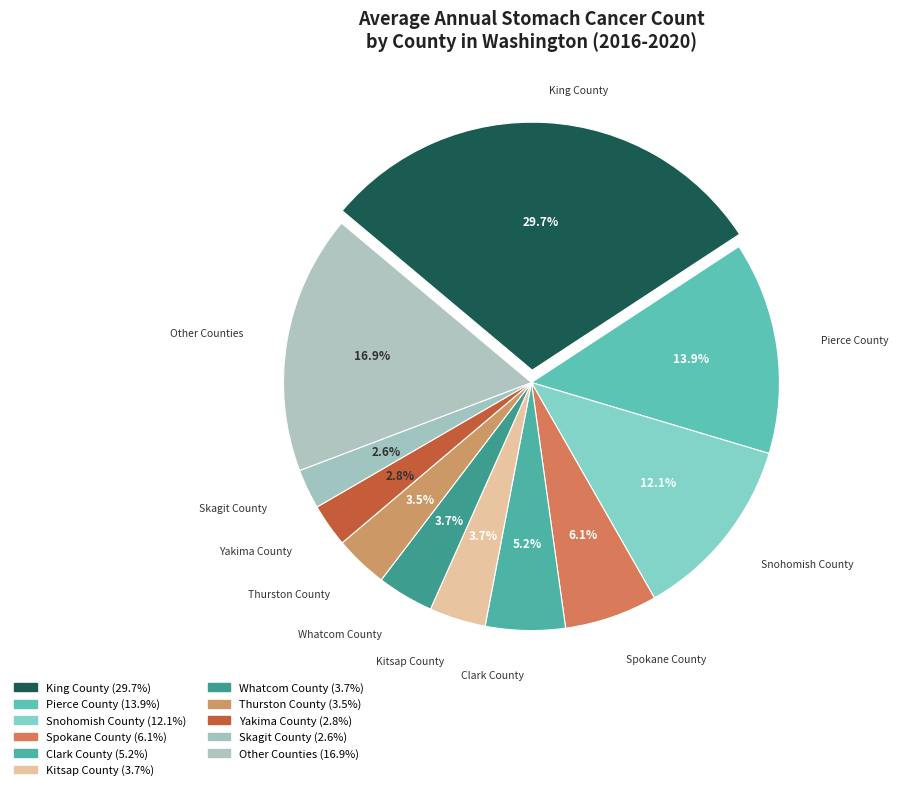

How many slices are in this pie chart?

11